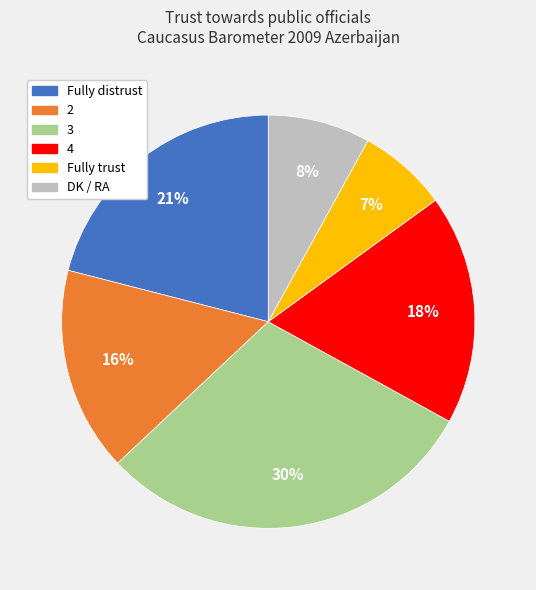

Approximately how many times larger is the value at 2 compared to Fully distrust?

0.8